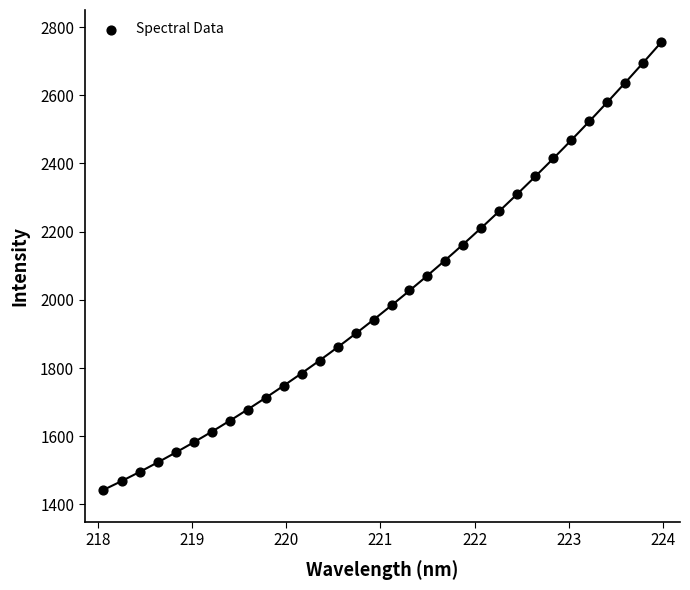

What is the range of Y values (max minus min)?

1314.1